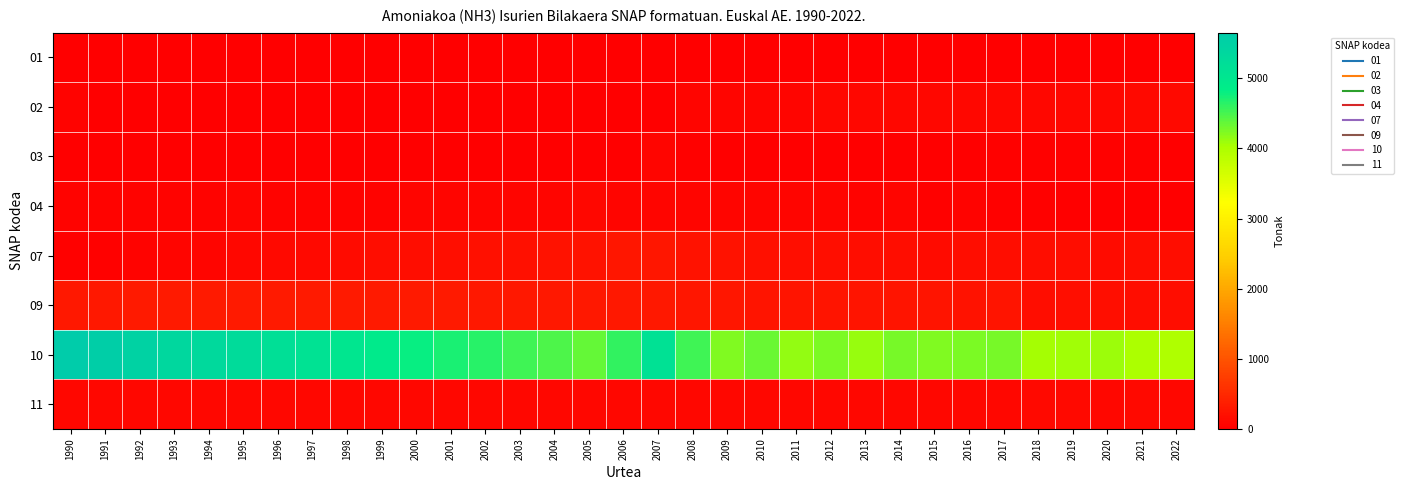

Rank the series by their maximum value, from lowest to highest.

01, 03, 04, 11, 02, 07, 09, 10